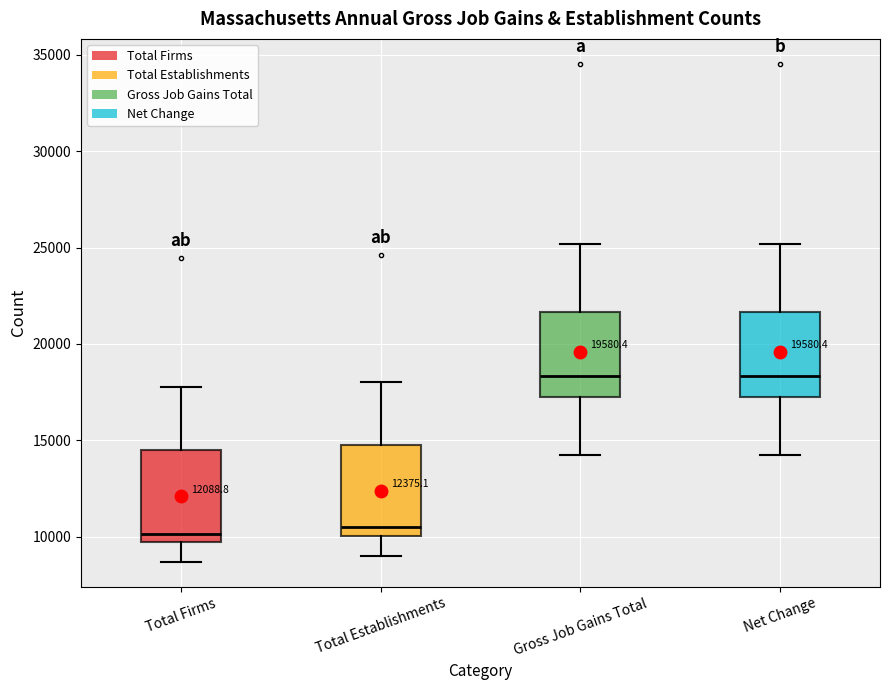

Reading left to right, read every box against the y-axis: the position of its median line, the range the box covers, and the ends of its whiskers. The values are not printed on the chart, so give them approximately, as read against the axis.

Total Firms: median 10000, box 9500 to 14500, whiskers 8500 to 18000
Total Establishments: median 10500, box 10000 to 15000, whiskers 9000 to 18000
Gross Job Gains Total: median 18500, box 17500 to 21500, whiskers 14000 to 25000
Net Change: median 18500, box 17500 to 21500, whiskers 14000 to 25000